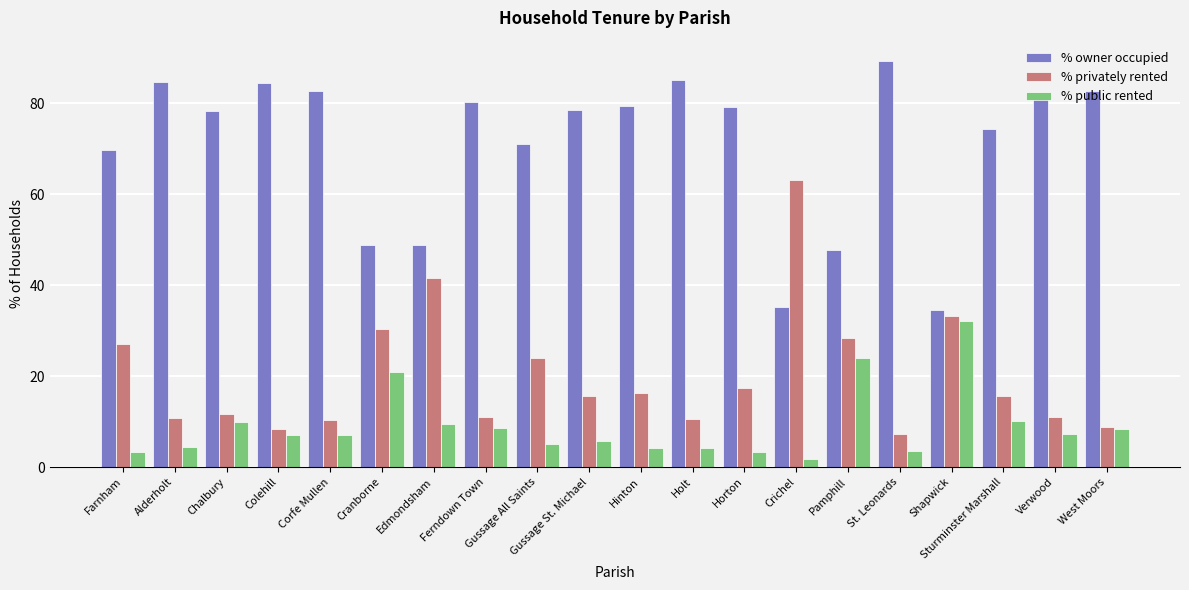

What is the greatest value displayed?

89.3